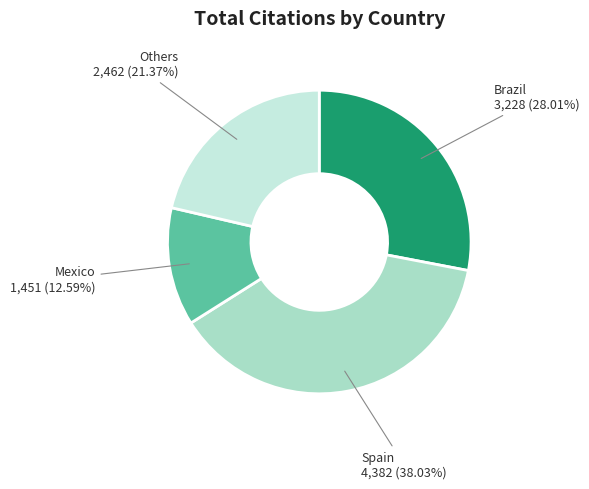

What is the largest slice in the pie chart?

Spain